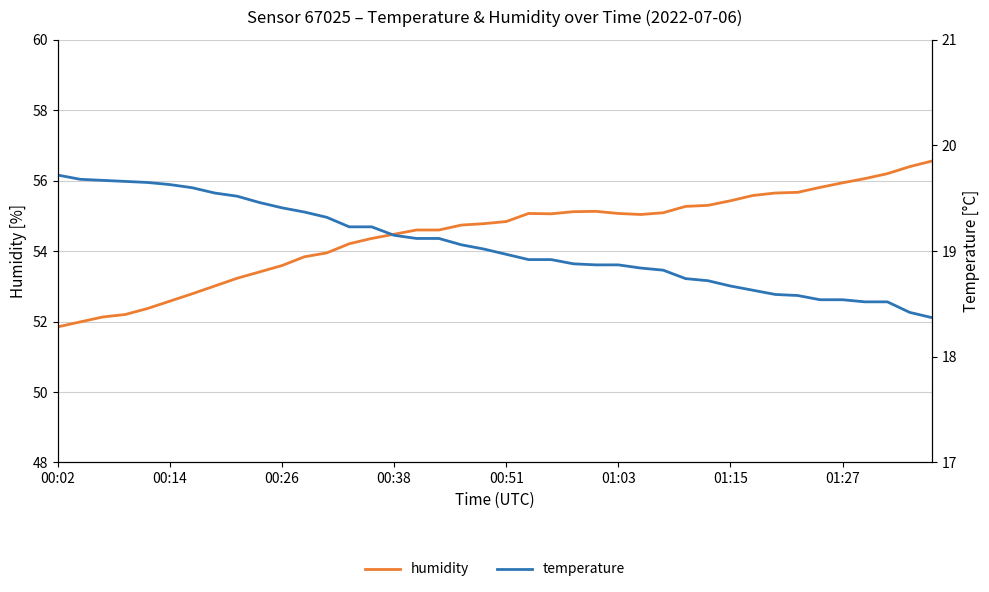

True or false: temperature and humidity cross at least once.

False